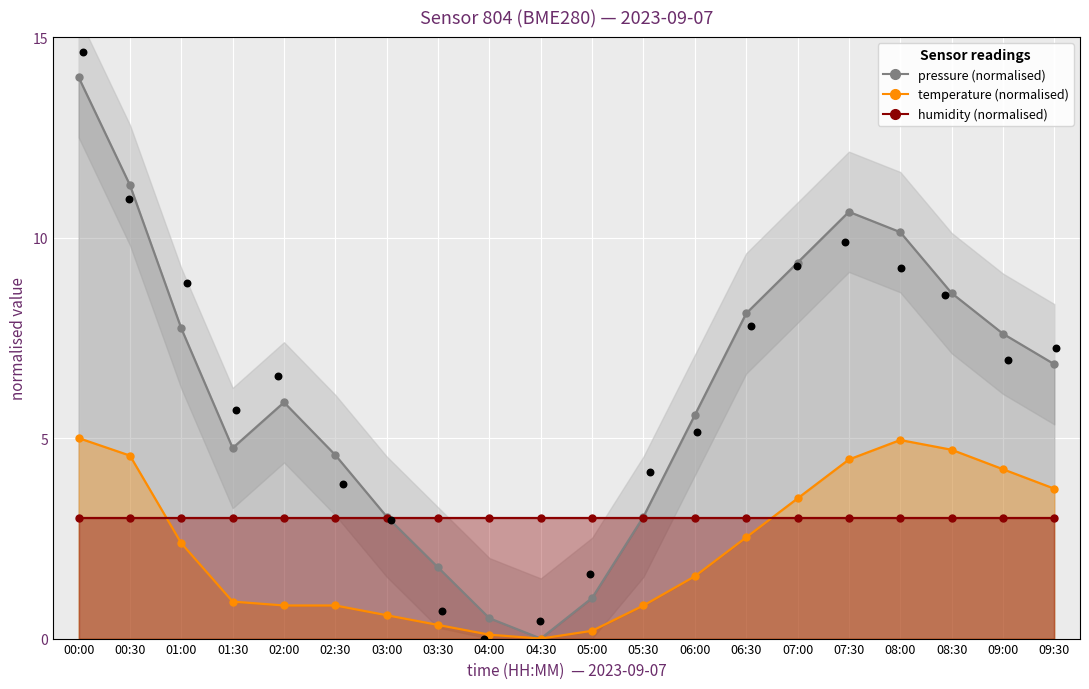

Which series contains the highest Y value?

pressure (normalised)